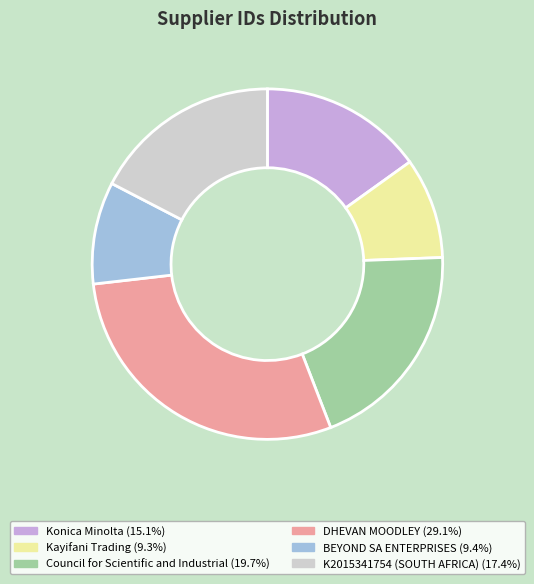

Is there any slice that represents more than half of the pie?

No